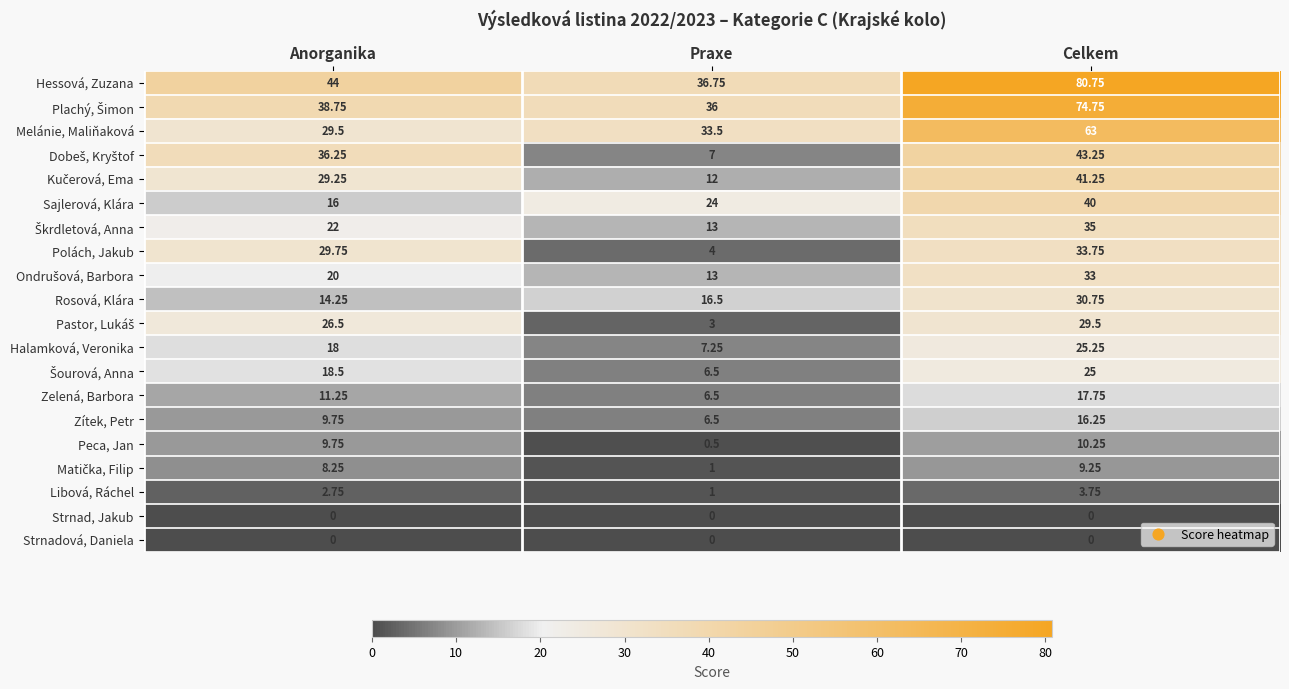

Count the number of data series in this chart.

20